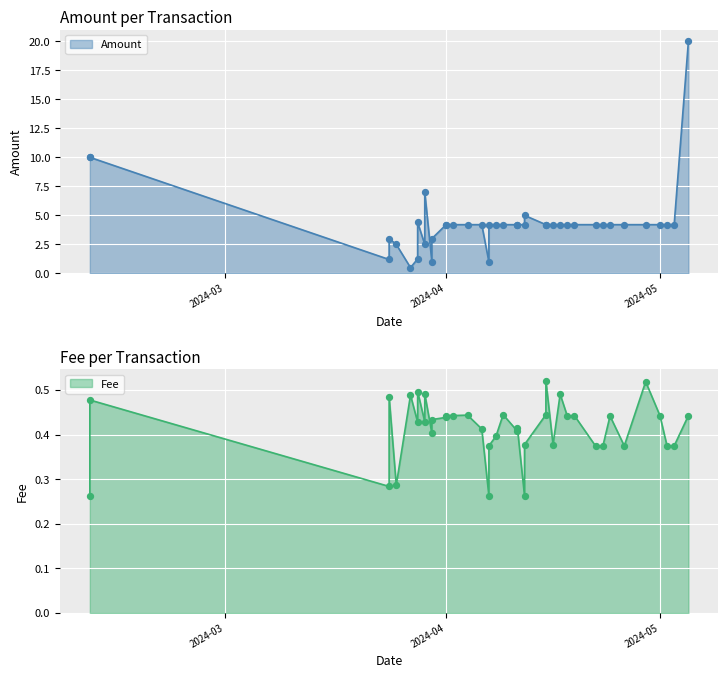

What is the total value across all series at 19?

4.6